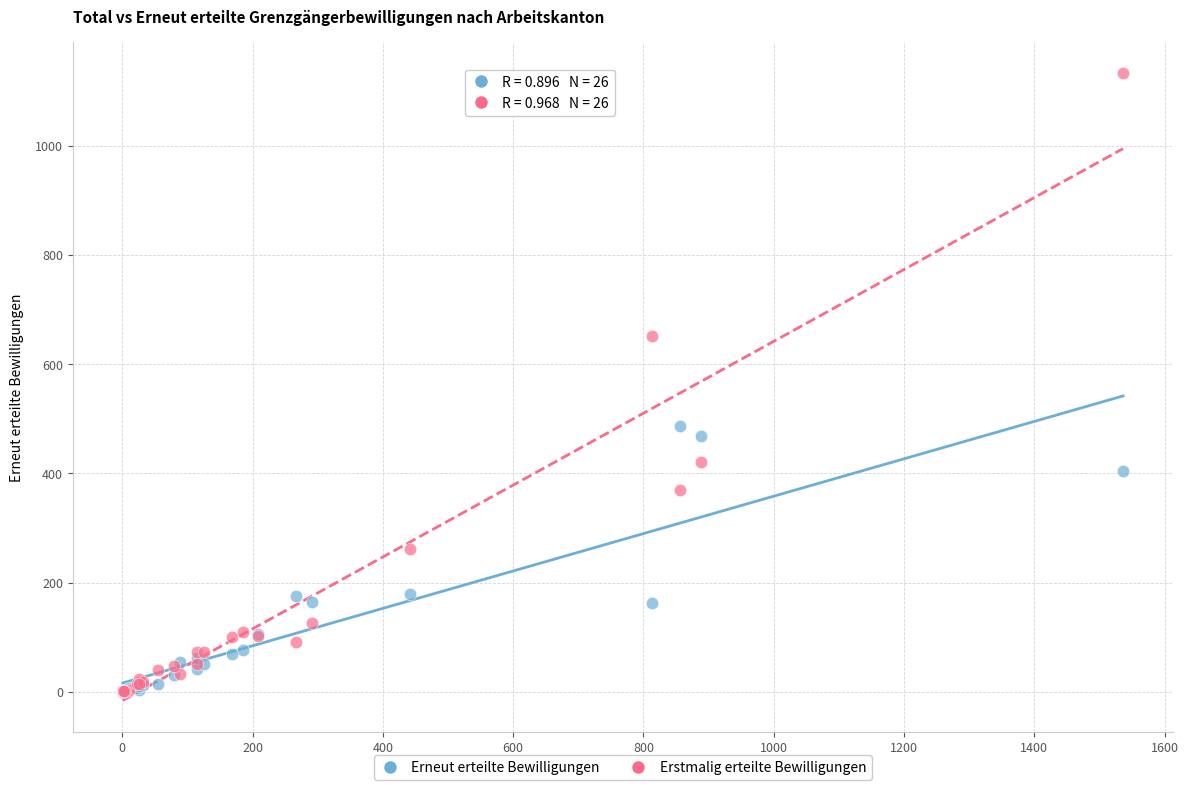

In the Erneut erteilte Bewilligungen series, what Y value is closest to 243?

180